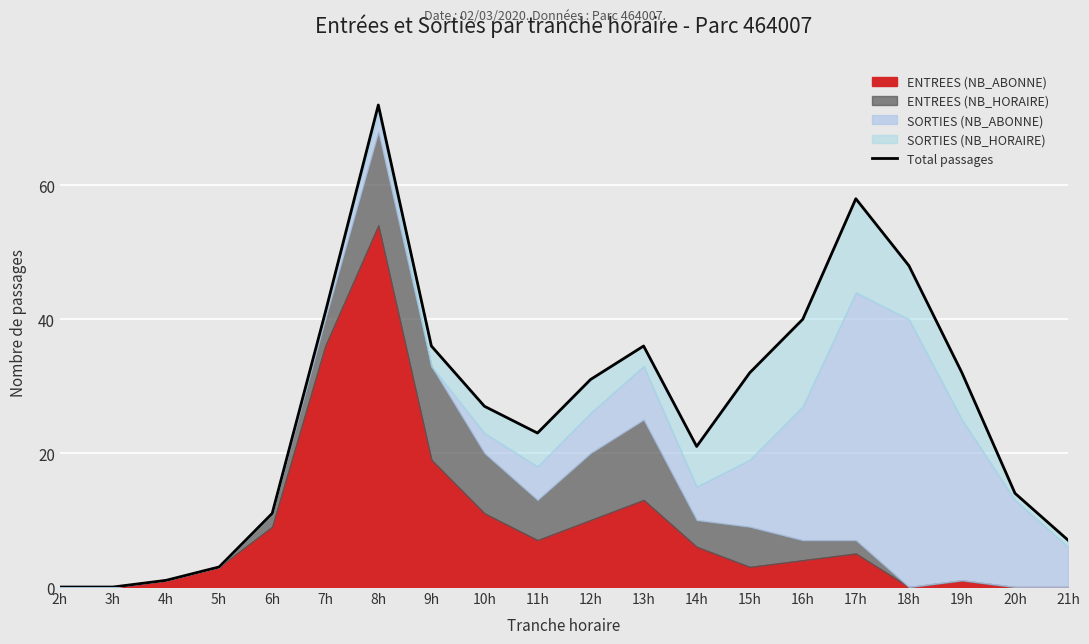

At which label is the value closest to 36?

9h